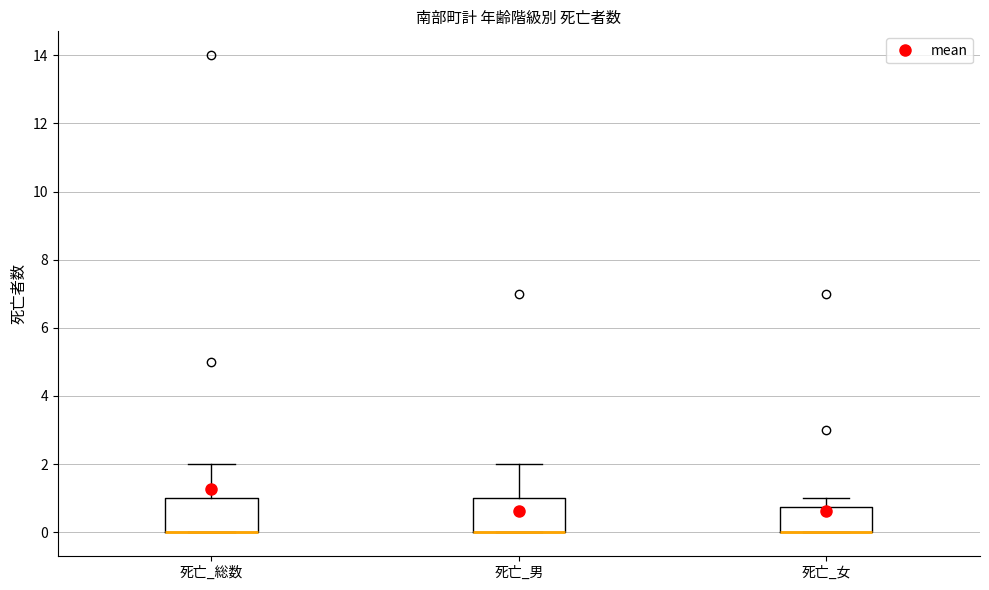

Reading left to right, transcribe this box plot: for each box, give where its median line is, the range the box spans, and where its two whiskers end, as read against the y-axis. The values are not printed on the chart, so give them approximately, as read against the axis.

死亡_総数: median 0.0 (drawn on the box's lower edge), box 0.0 to 1.0, whiskers 0.0 to 2.0
死亡_男: median 0.0 (drawn on the box's lower edge), box 0.0 to 1.0, whiskers 0.0 to 2.0
死亡_女: median 0.0 (drawn on the box's lower edge), box 0.0 to 0.8, whiskers 0.0 to 1.0